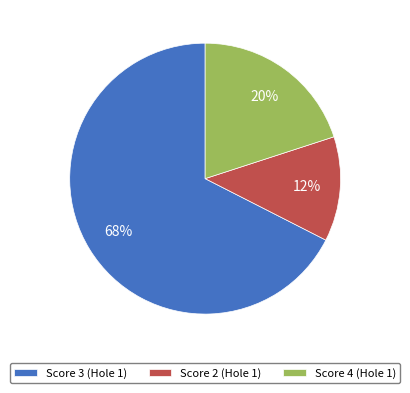

How many segments does this pie chart have?

3